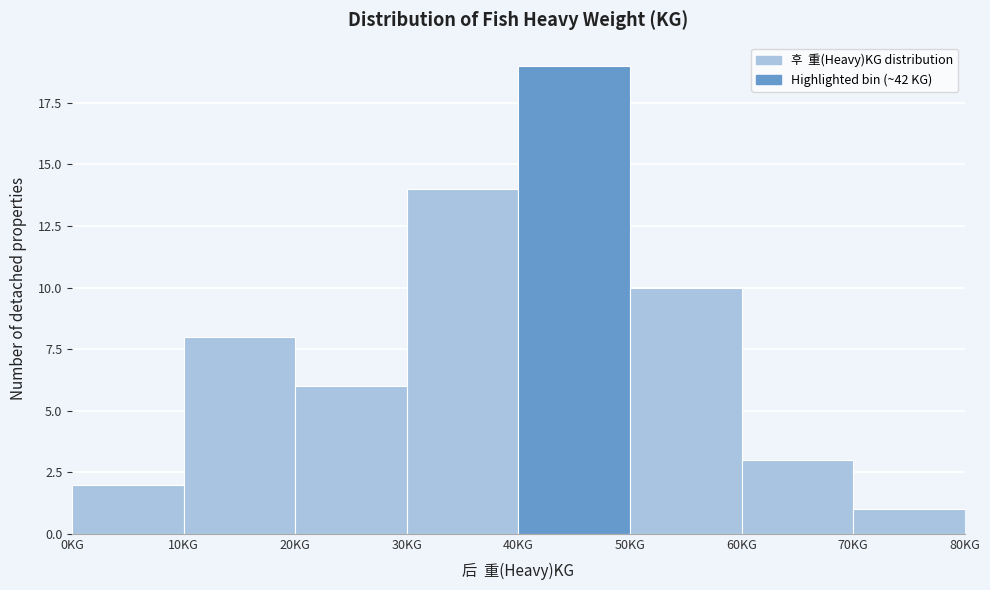

Reading left to right, transcribe this chart: for each bar, give the range it covers on the x-axis and its height. The values are not printed on the chart, so give them approximately, as read against the axis.

0 to 10: 2
10 to 20: 8
20 to 30: 6
30 to 40: 14
40 to 50: 19
50 to 60: 10
60 to 70: 3
70 to 80: 1